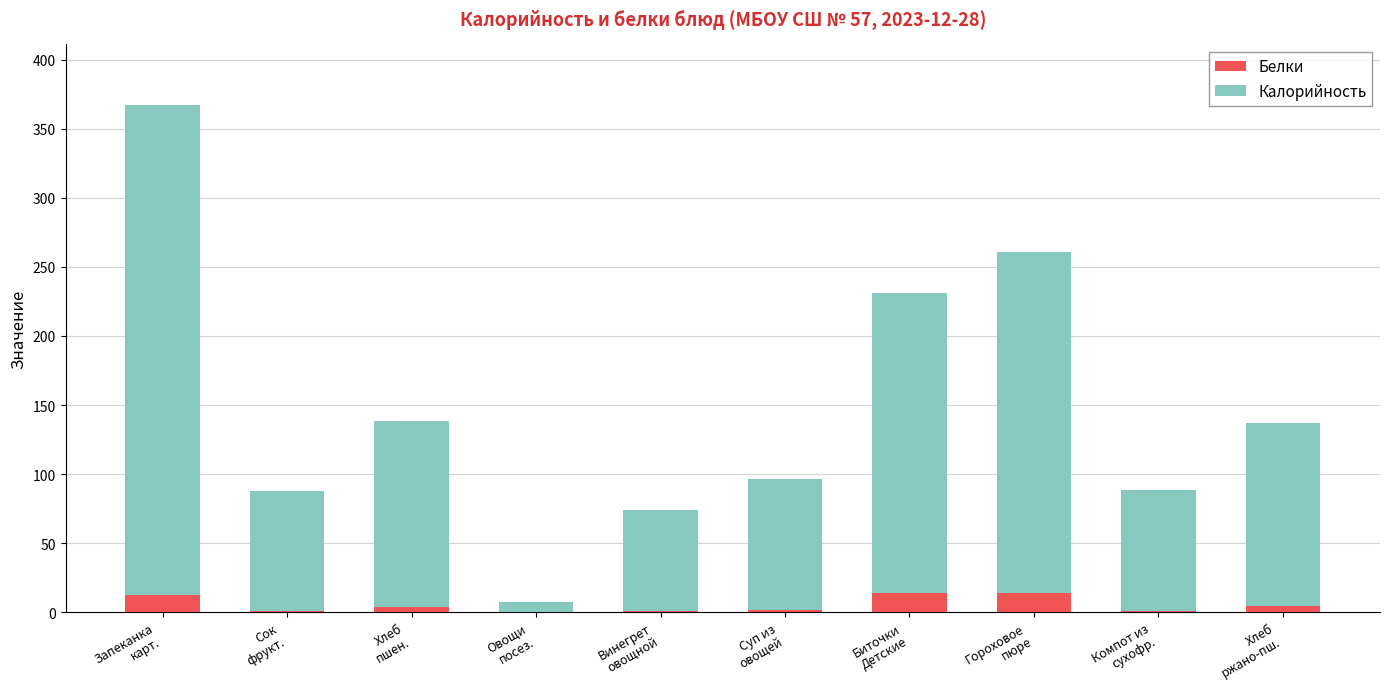

How many values in the Белки series exceed 3?

5